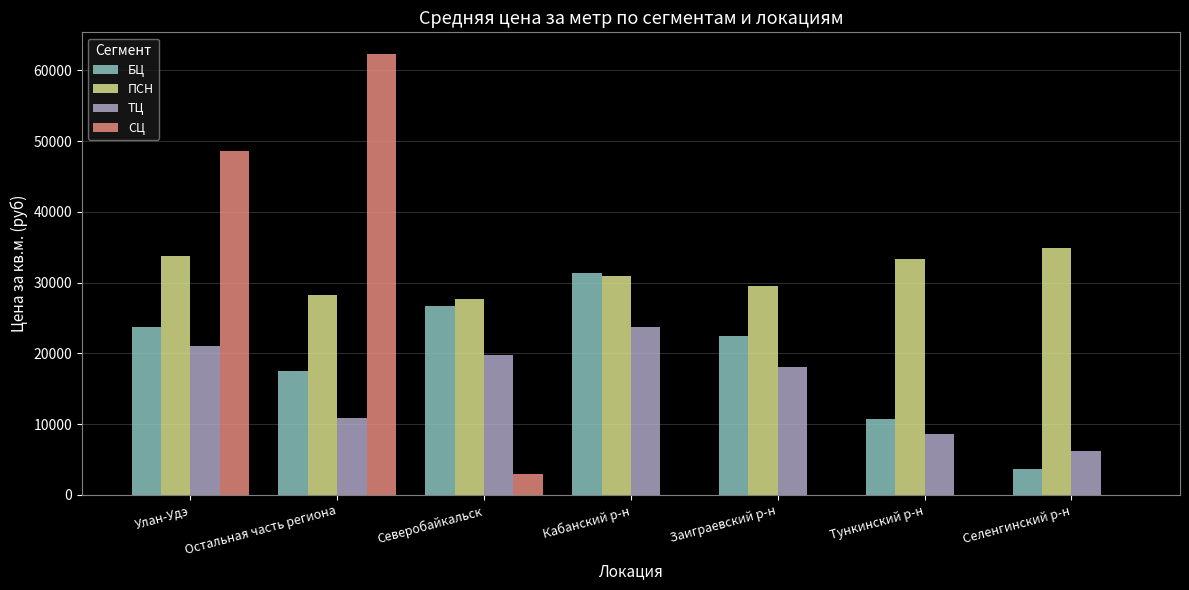

Between Заиграевский р-н and Селенгинский р-н, which series saw the biggest shift?

БЦ